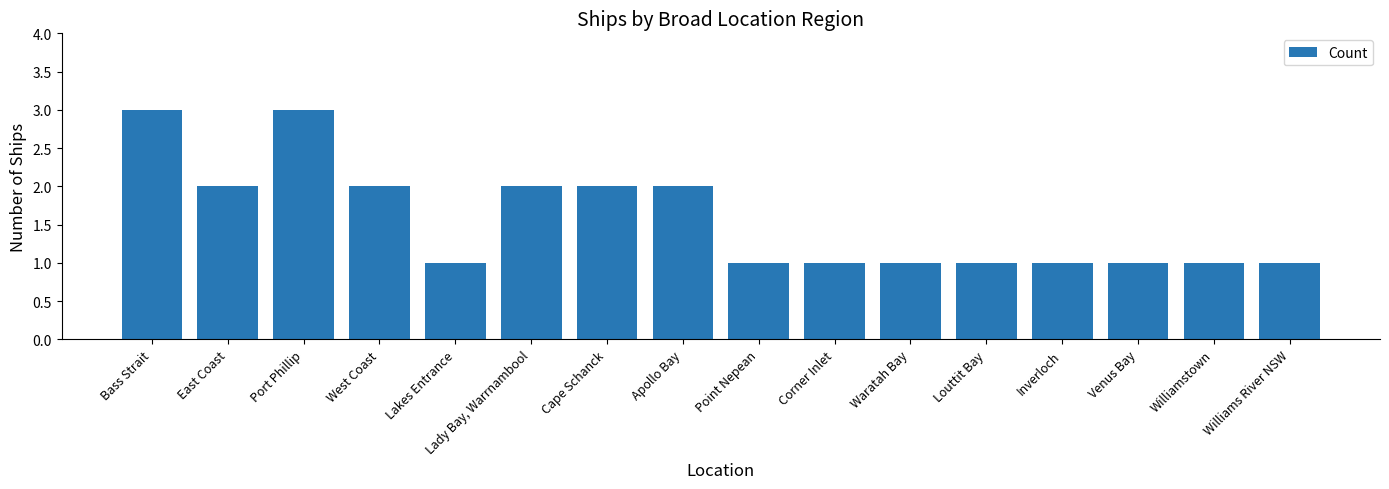

Reading right to left, what are all the values shown in this chart?

1	1	1	1	1	1	1	1	2	2	2	1	2	3	2	3